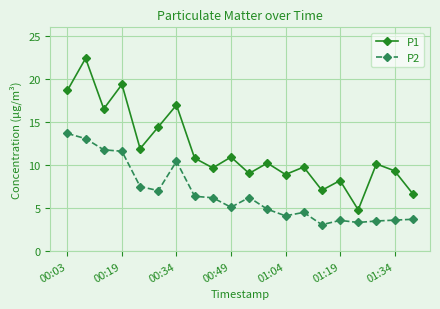

What is the value of the P1 point at the 9th from the left?

9.7